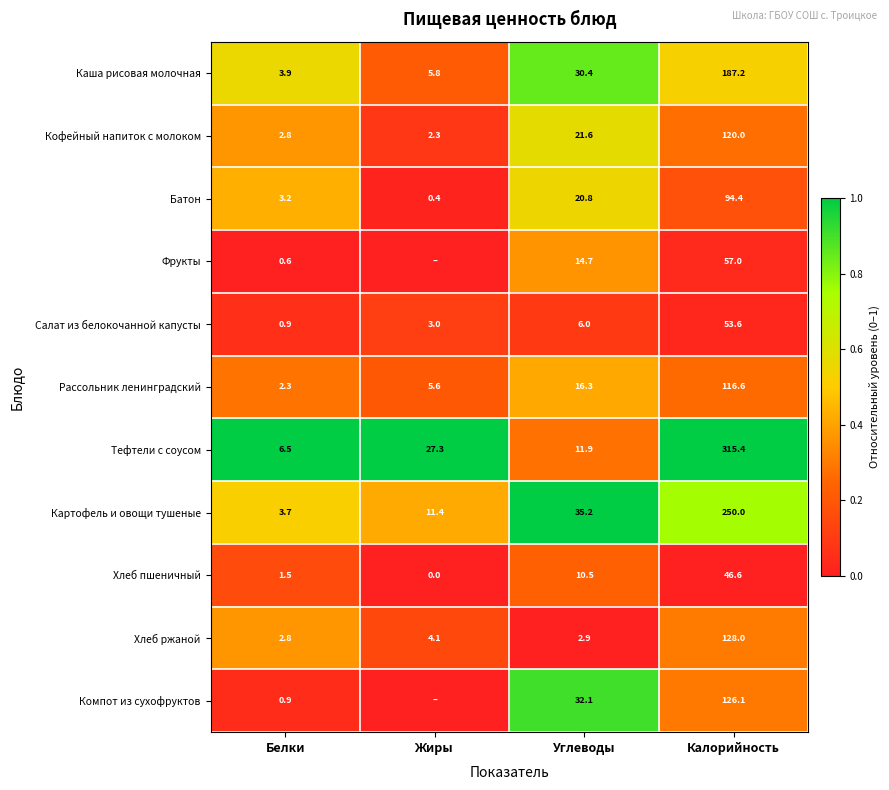

Rank the series at Углеводы from highest to lowest value.

Картофель и овощи тушеные, Компот из сухофруктов, Каша рисовая молочная, Кофейный напиток с молоком, Батон, Рассольник ленинградский, Фрукты, Тефтели с соусом, Хлеб пшеничный, Салат из белокочанной капусты, Хлеб ржаной